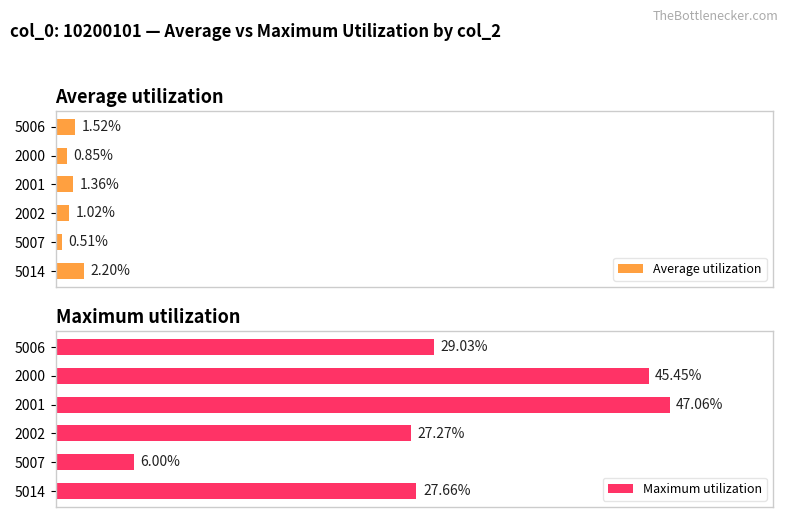

How many values in the Maximum utilization series are below 29?

3